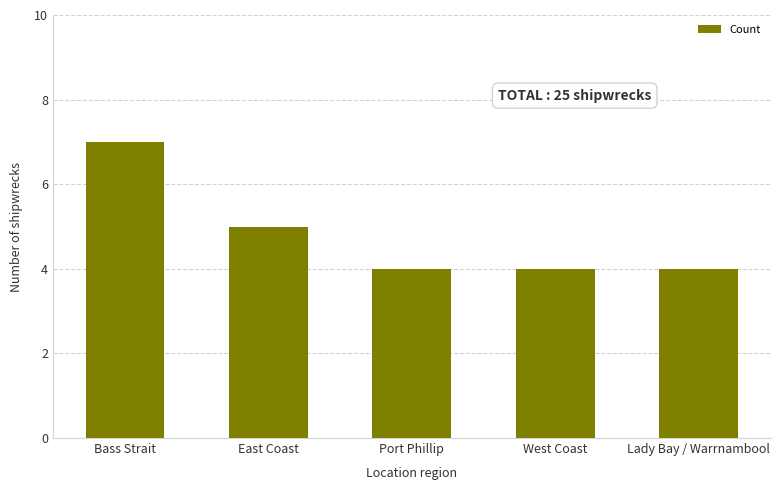

Reading left to right, what are all the values shown in this chart?

Bass Strait=7	East Coast=5	Port Phillip=4	West Coast=4	Lady Bay / Warrnambool=4